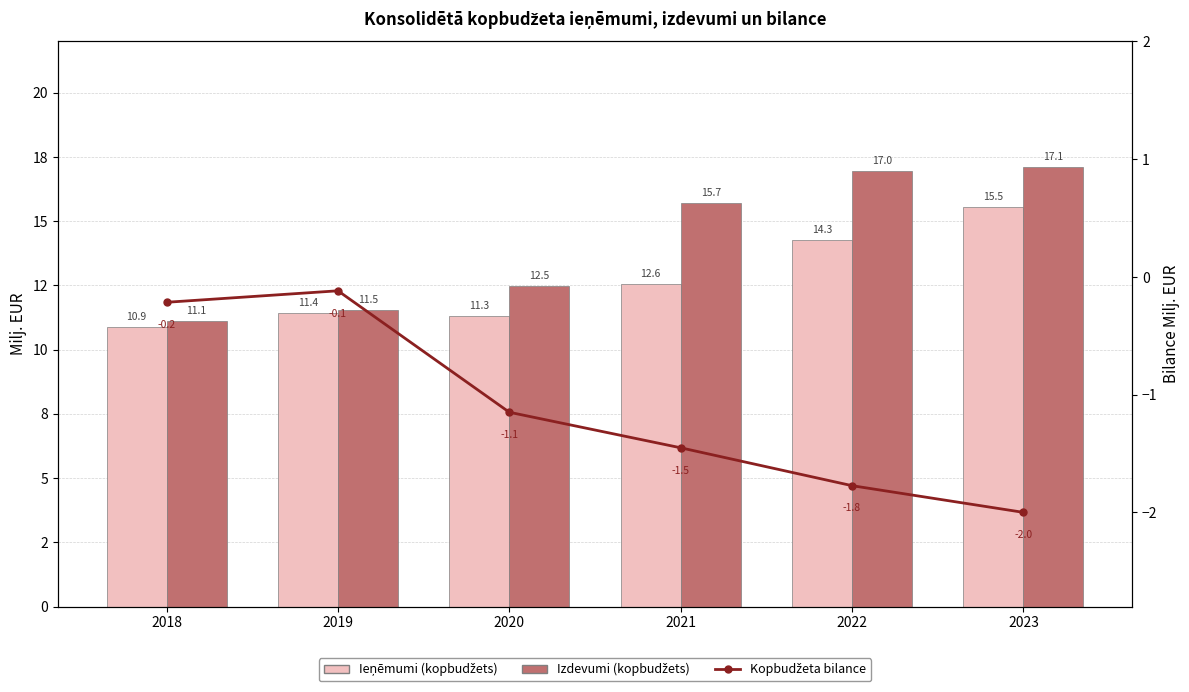

At how many categories does at least one series exceed 2?

6